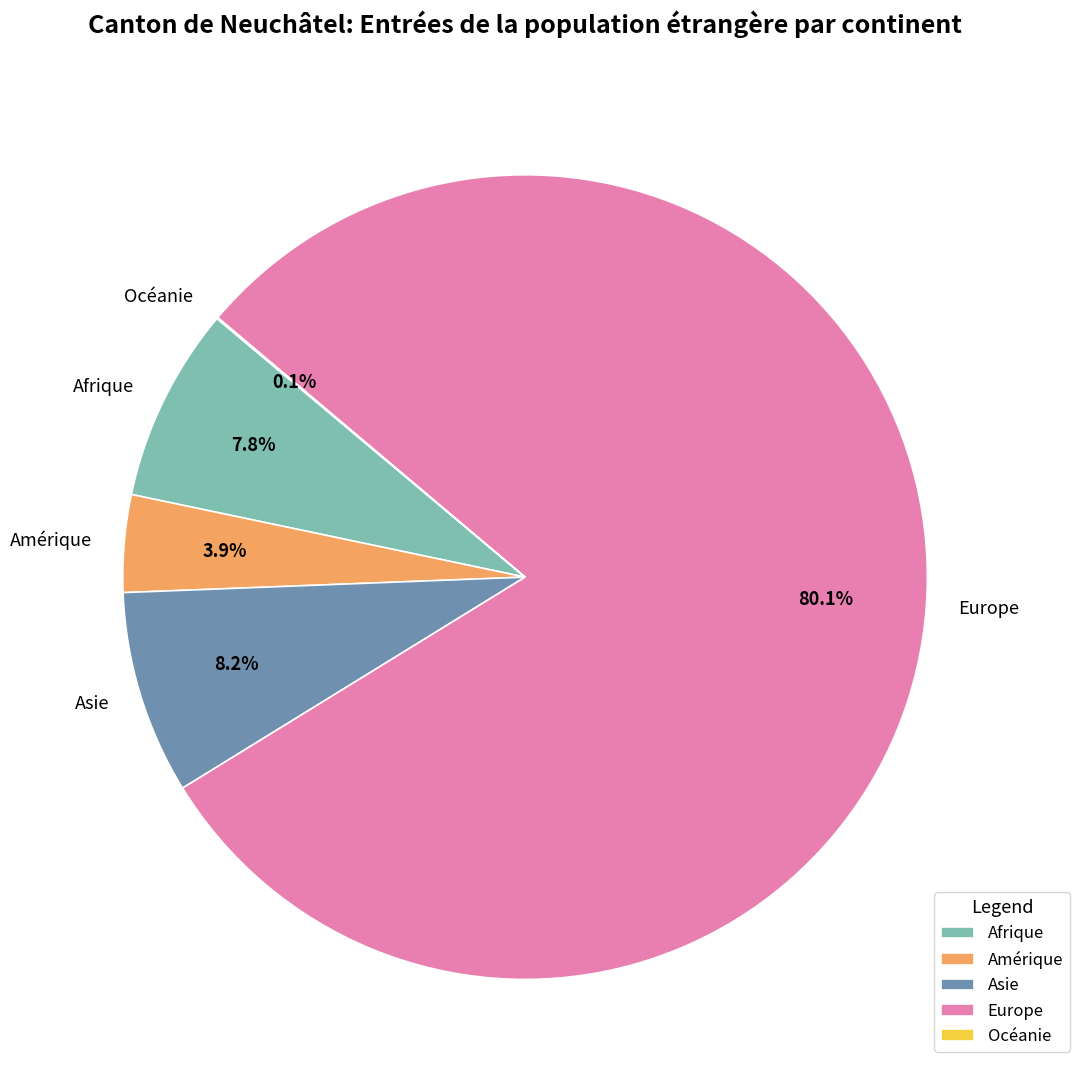

Which slice is the largest?

Europe